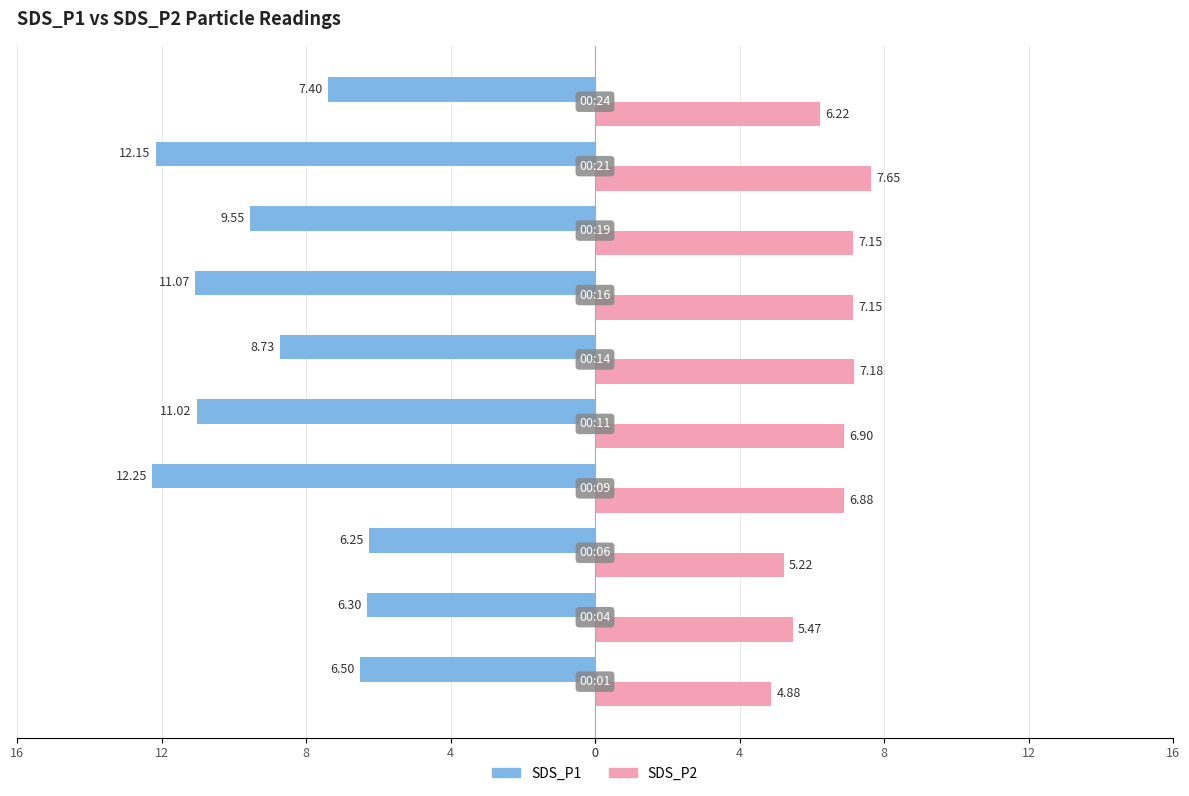

What are all the series names shown in the legend?

SDS_P1, SDS_P2